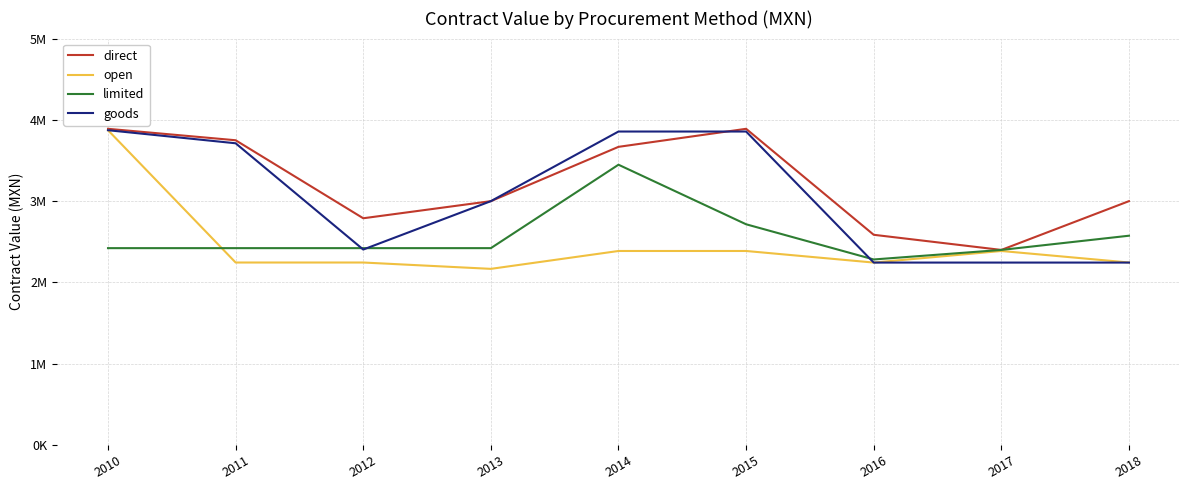

What are all the series names shown in the legend?

direct, open, limited, goods